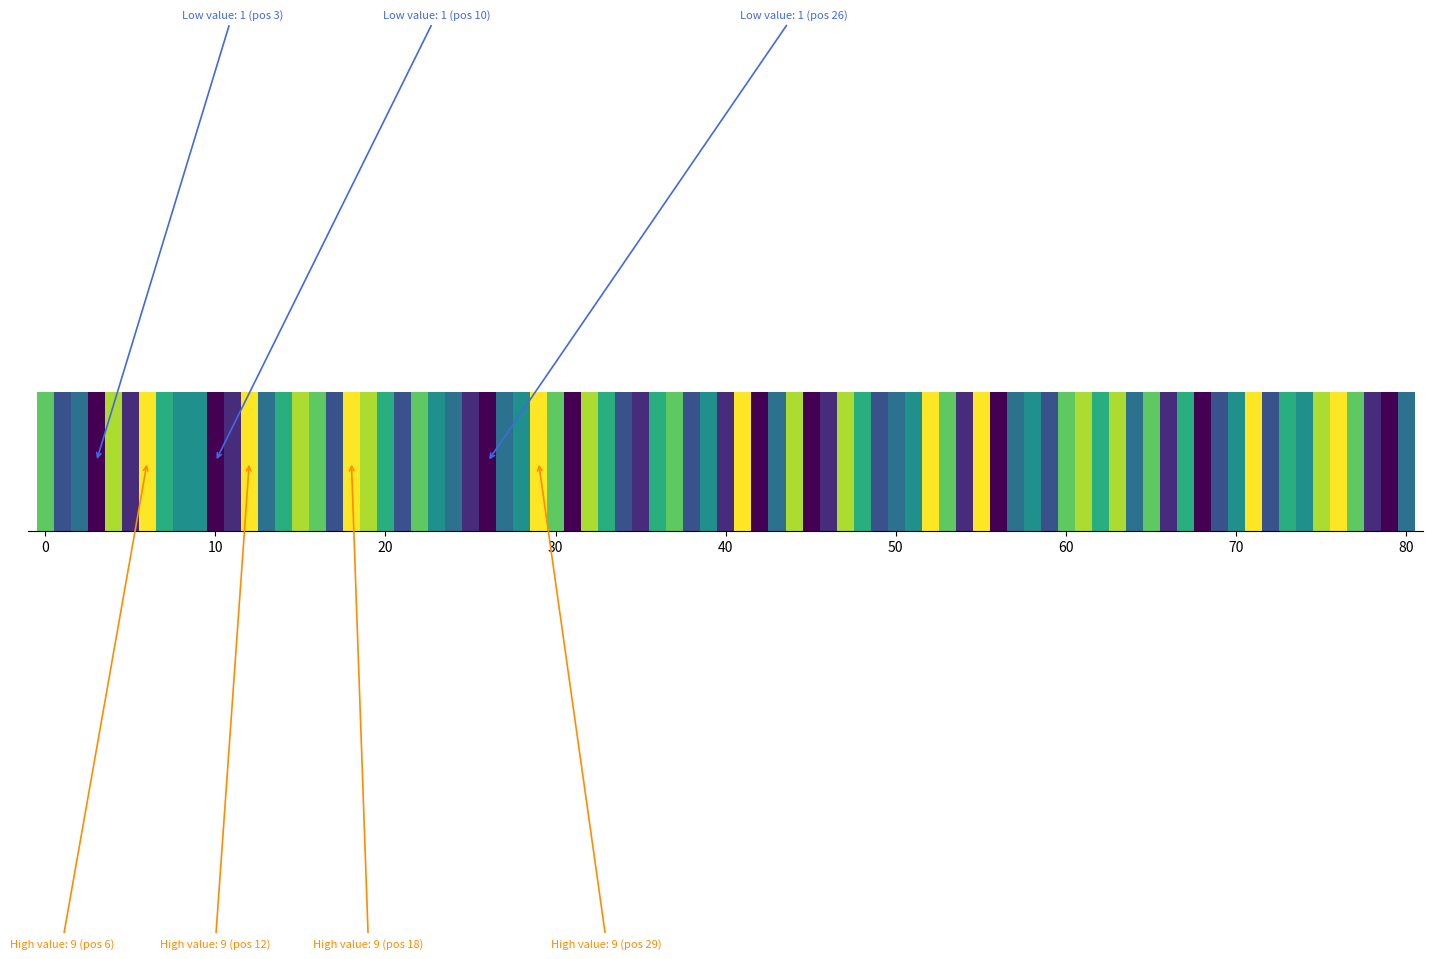

Is it true that row4 equals 8 at 1?

False